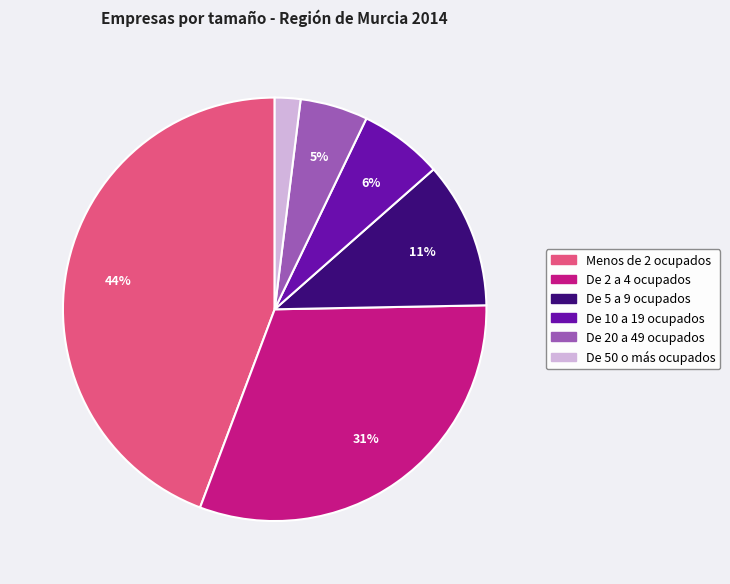

Rank the categories by value from lowest to highest.

De 50 o más ocupados, De 20 a 49 ocupados, De 10 a 19 ocupados, De 5 a 9 ocupados, De 2 a 4 ocupados, Menos de 2 ocupados